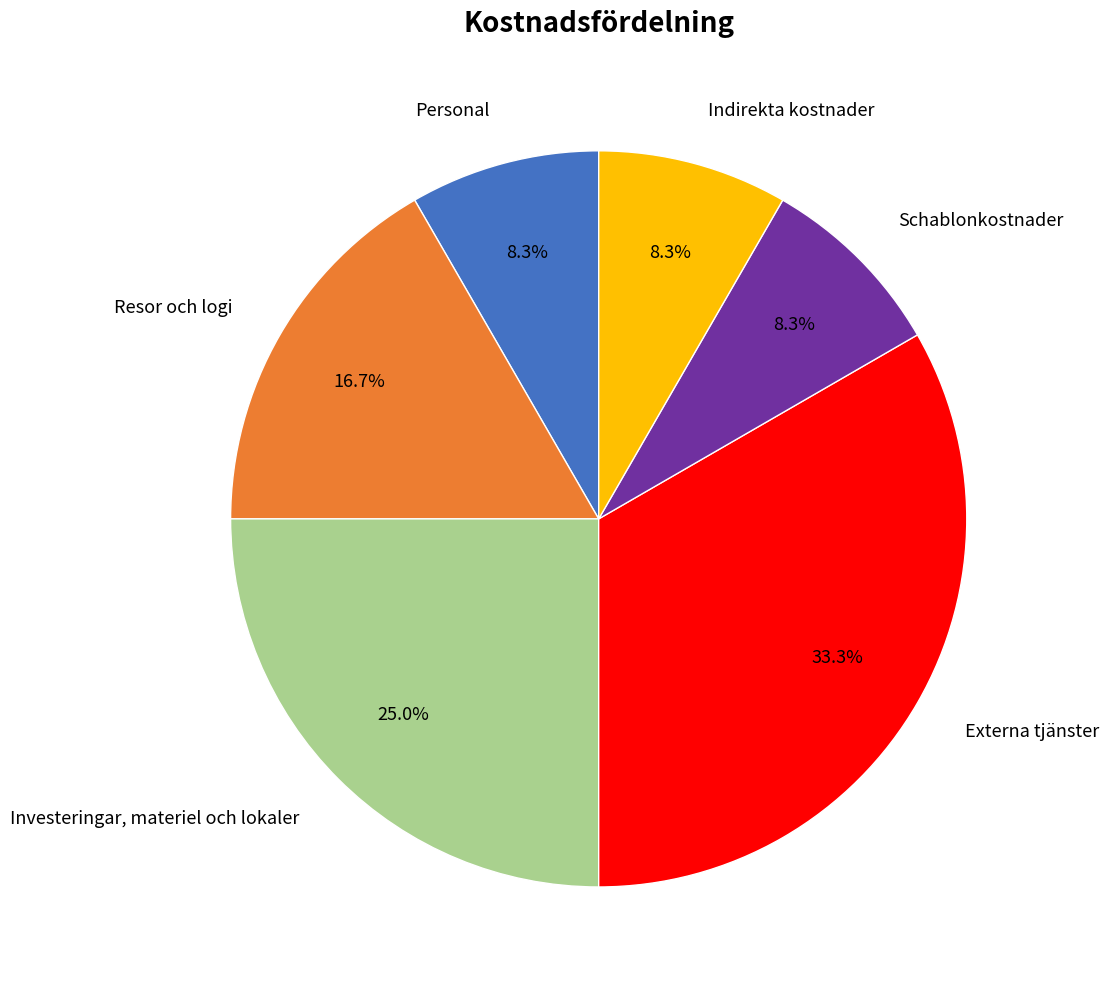

How many slices are in this pie chart?

6